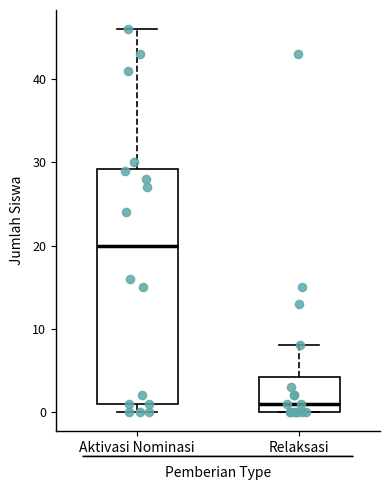

Reading left to right, read every box against the y-axis: the position of its median line, the range the box covers, and the ends of its whiskers. The values are not printed on the chart, so give them approximately, as read against the axis.

Aktivasi Nominasi: median 20, box 1 to 29, whiskers 0 to 46
Relaksasi: median 1, box 0 to 4, whiskers 0 to 8